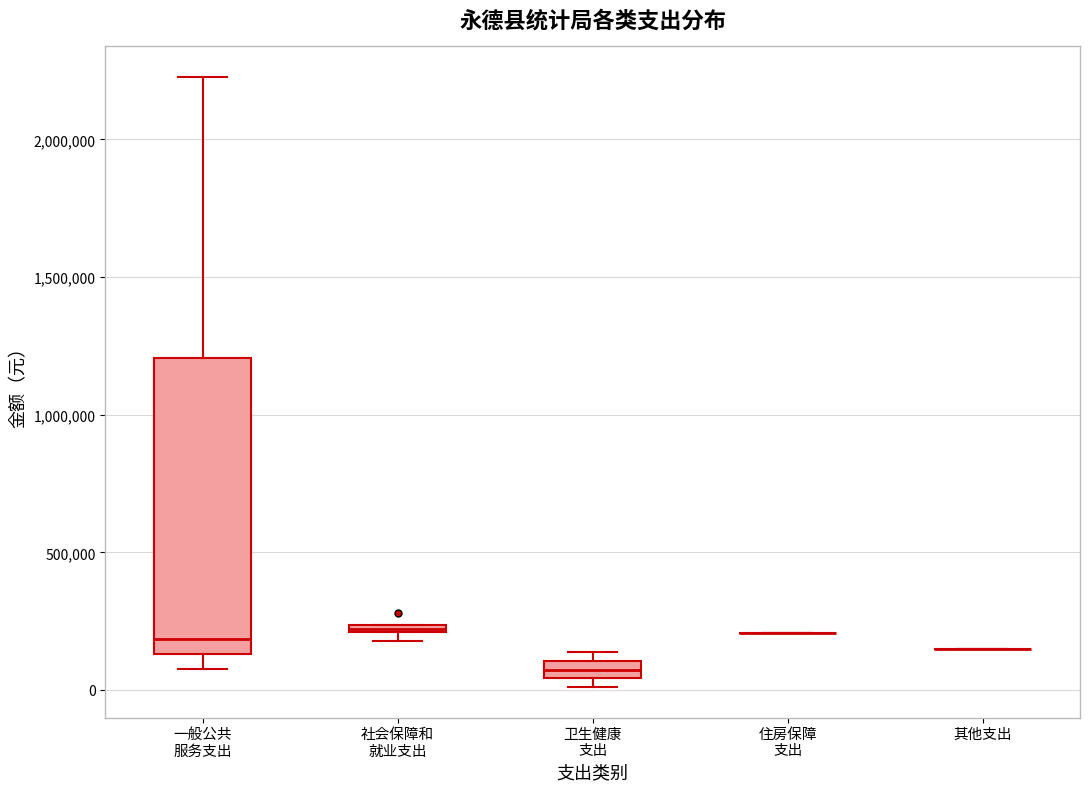

Where is the lower edge of the box for 一般公共 服务支出 on the y-axis? The values are not printed on the chart, so give them approximately, as read against the axis.

150000